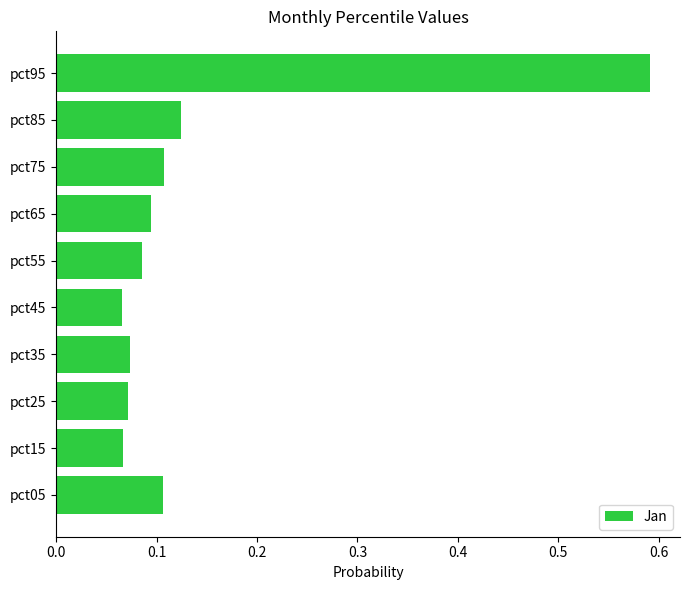

The chart shows a value of 0.0 at pct65. True or false?

False